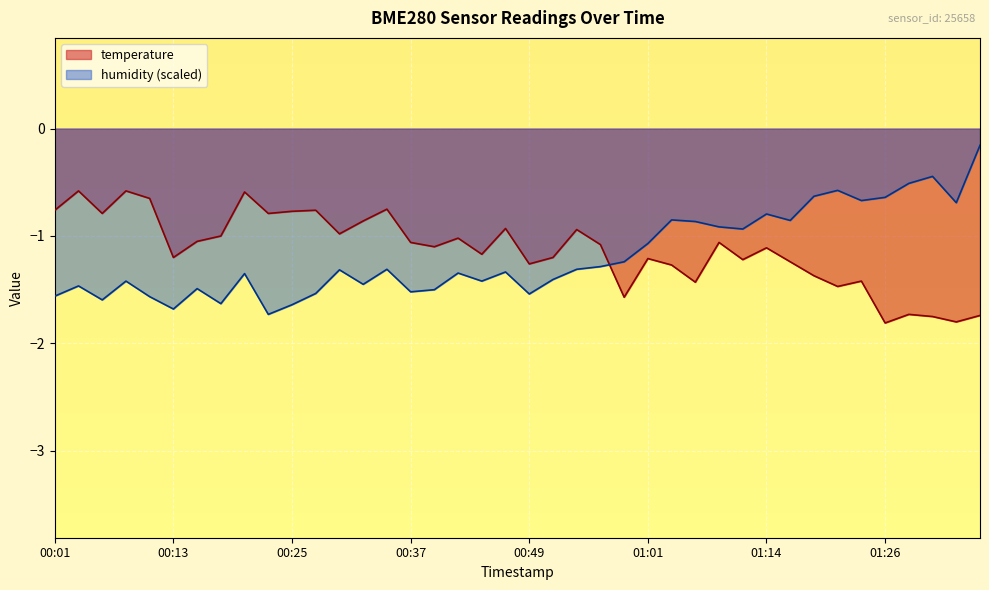

True or false: temperature has a value of -0.4 at 00:42.

False